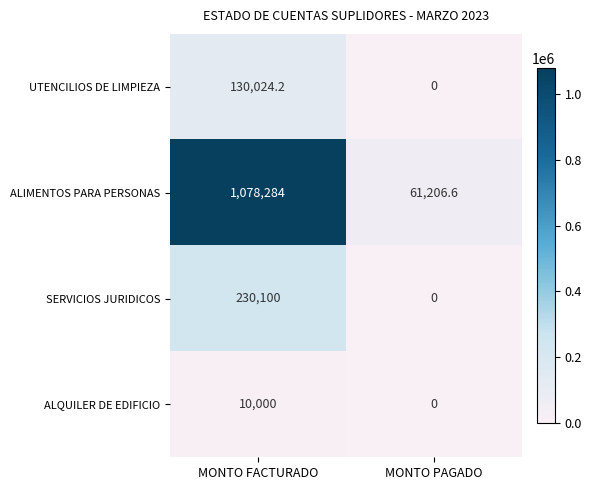

Where does the UTENCILIOS DE LIMPIEZA series first go above 130024?

MONTO FACTURADO